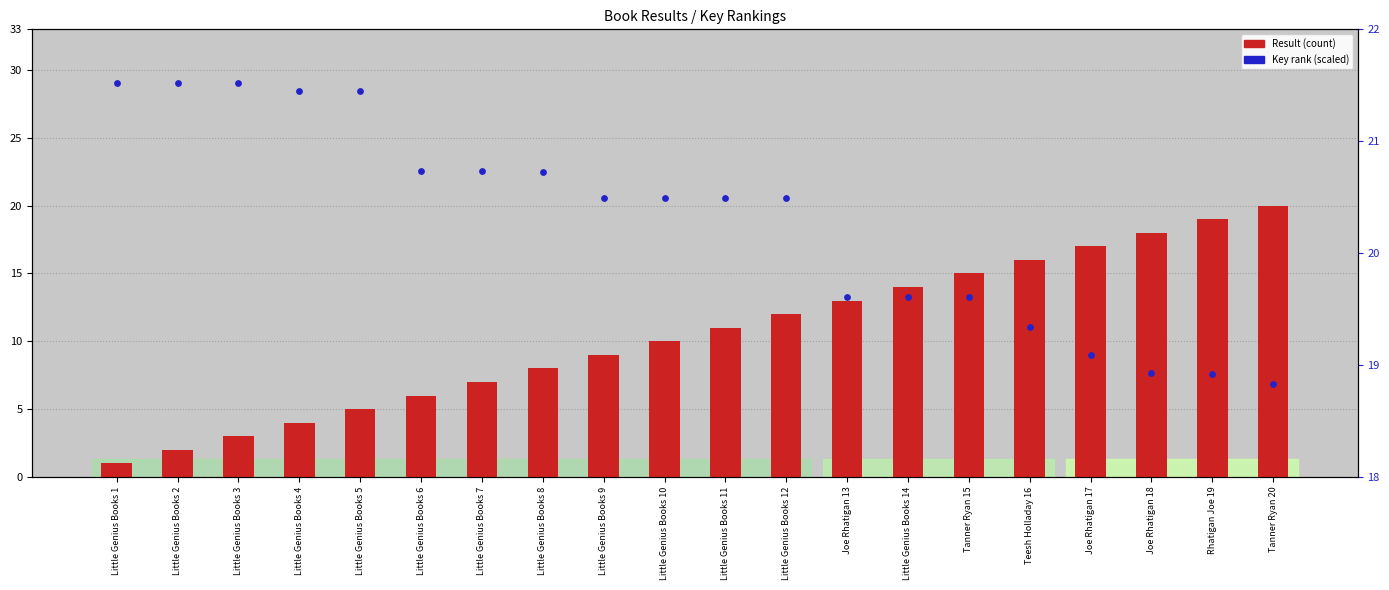

What is the total value across all series at Joe Rhatigan 13?

32.6